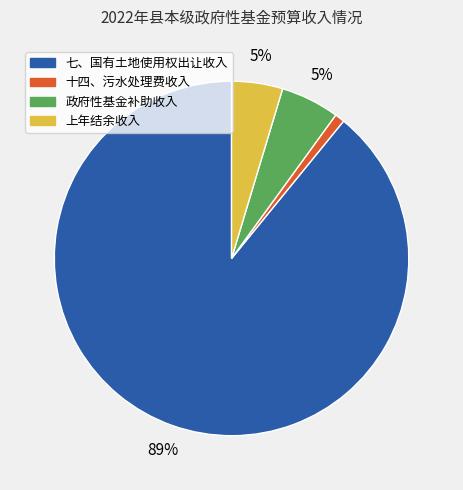

To the nearest percent, what percentage of the pie is 上年结余收入?

5%